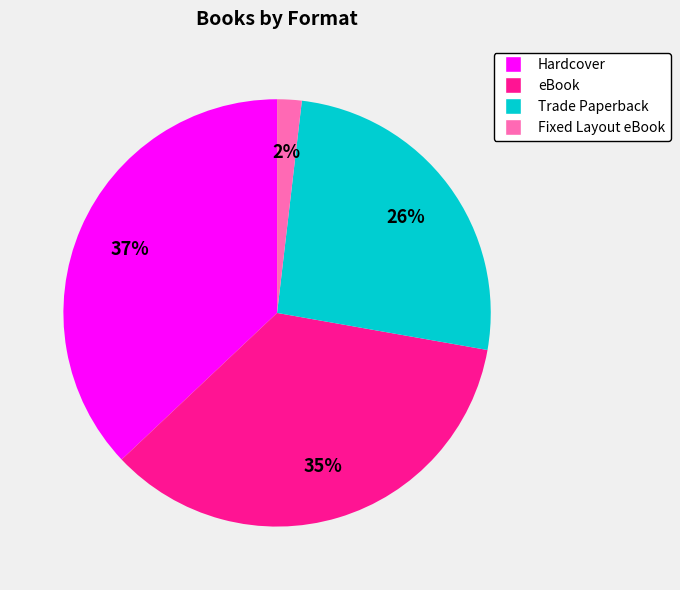

To the nearest percent, what is the average slice percentage?

25%